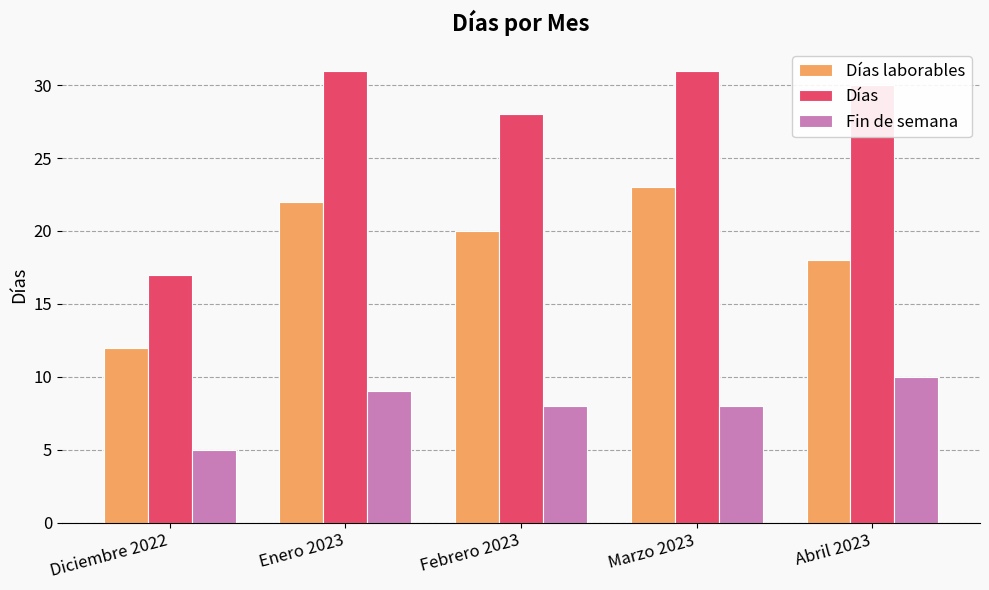

What is the sum of all Fin de semana values?

40